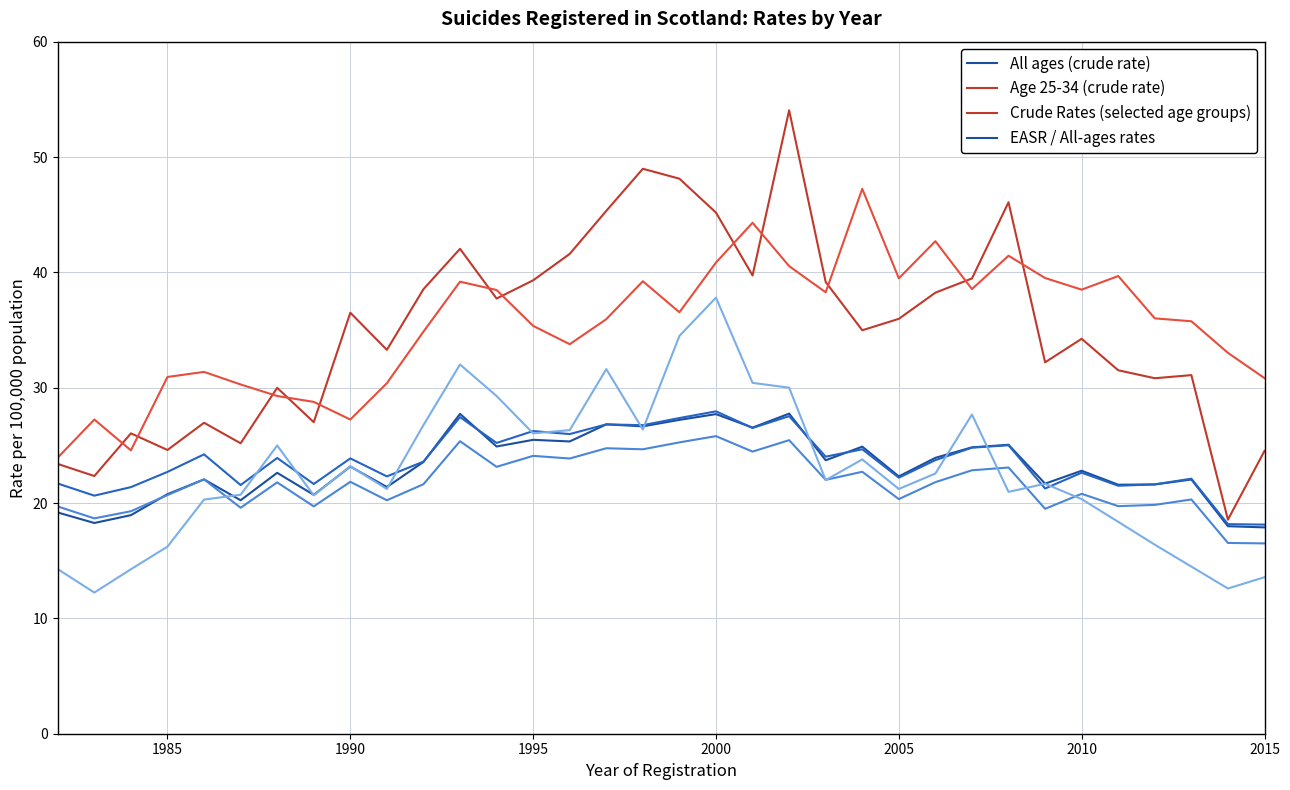

How many data points in All ages (crude rate) are less than 23?

17